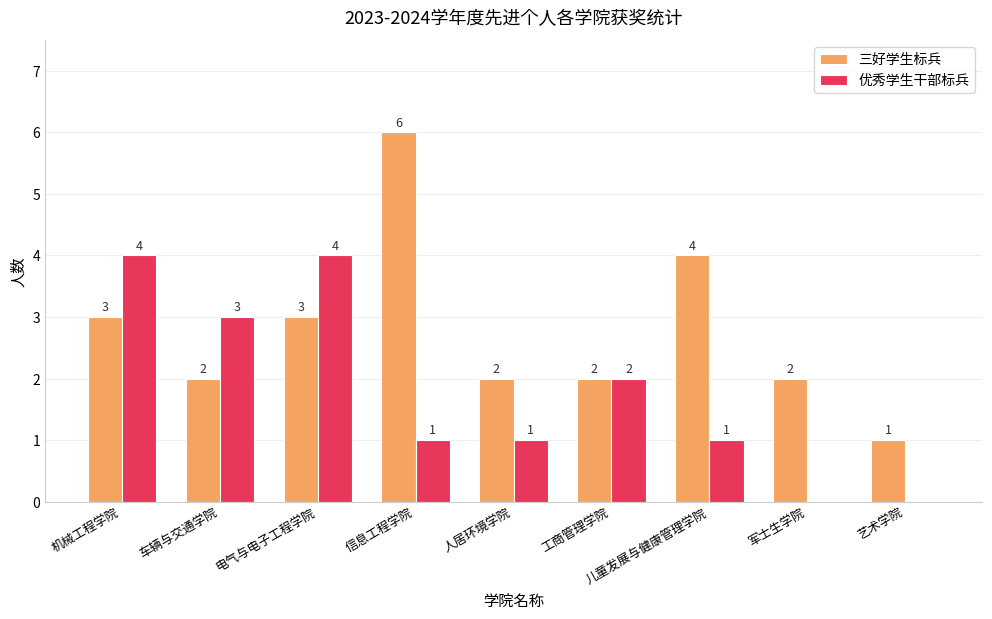

What is the total value across all series at 机械工程学院?

7